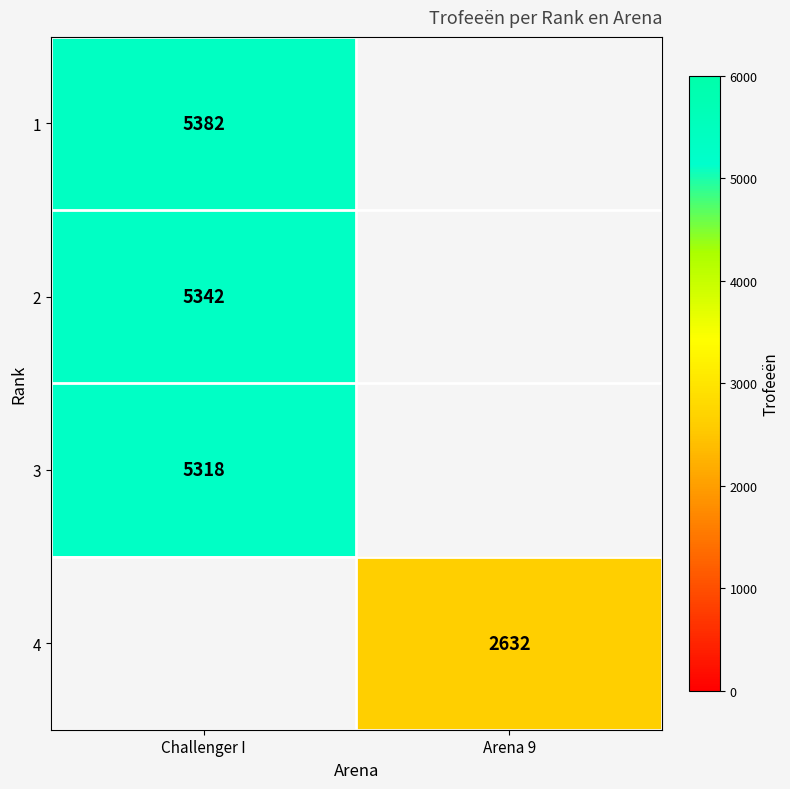

Is the value of 4 at Arena 9 greater than the value of 2 at Challenger I?

No